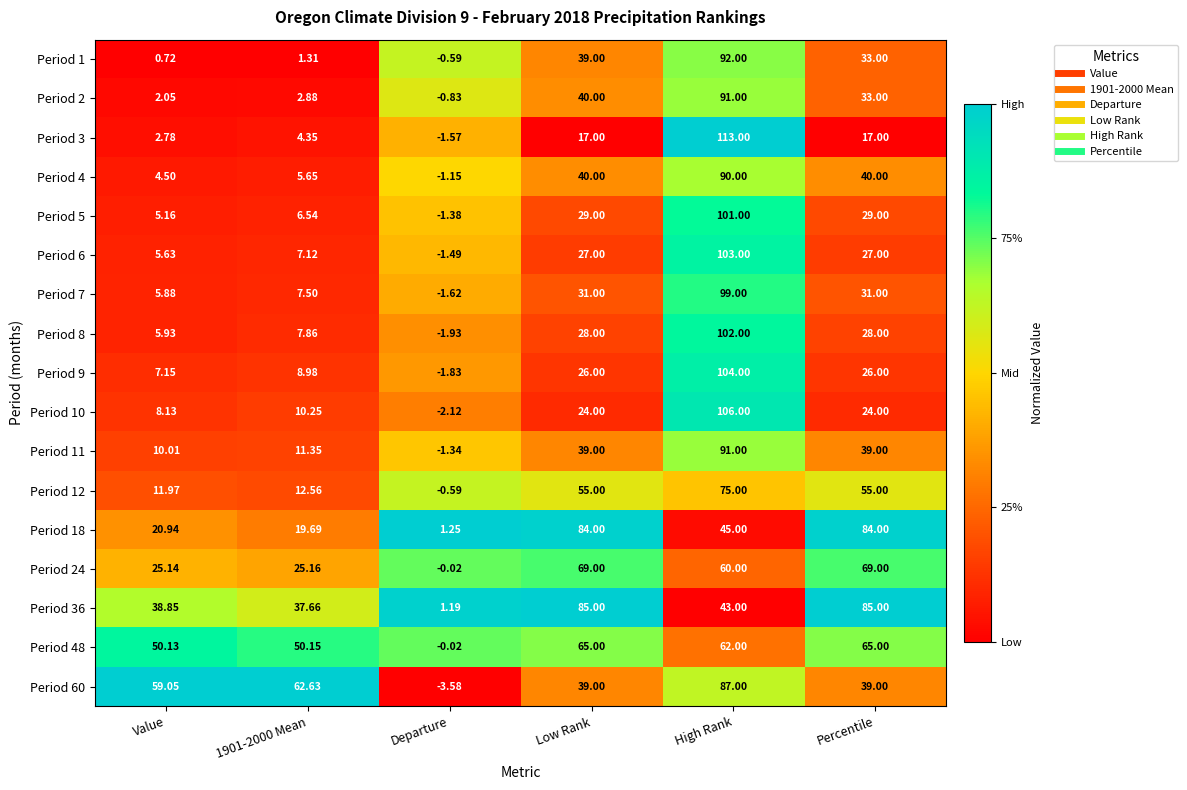

Which series changed the most between Departure and Low Rank?

Period 36